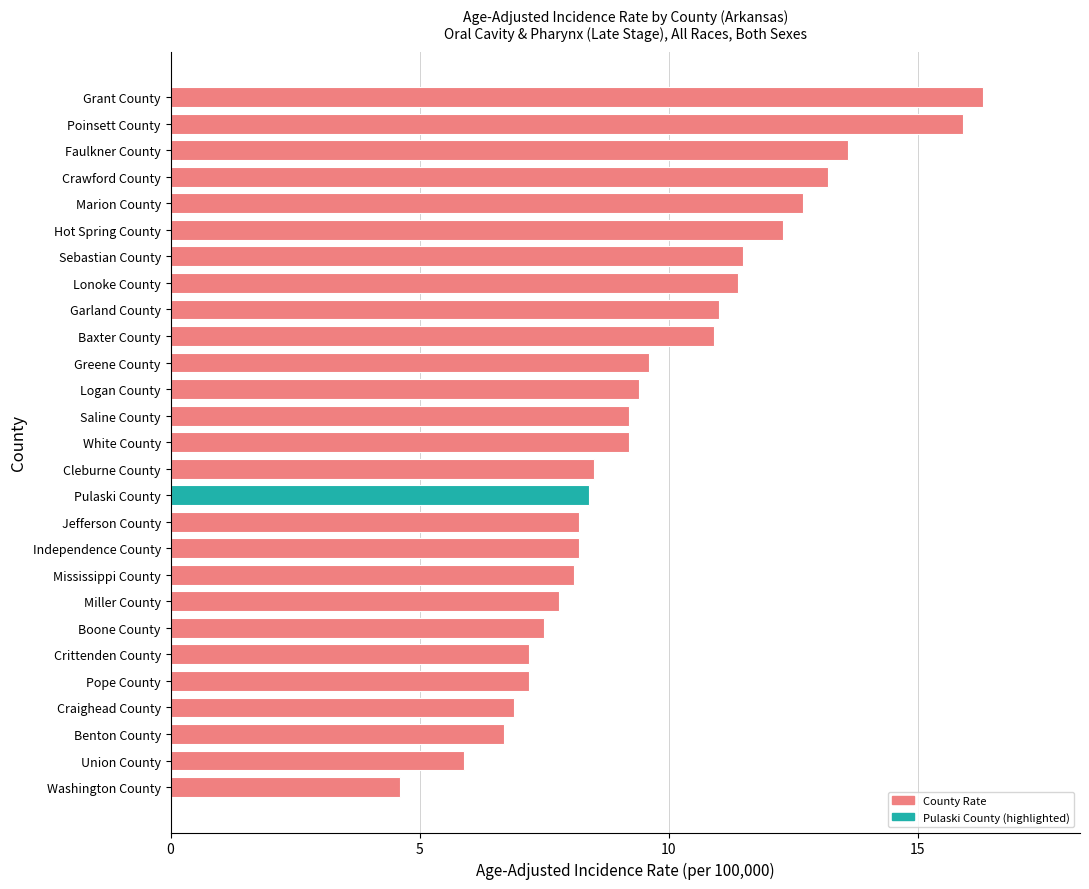

Reading top to bottom, transcribe all the data shown in this chart.

16.3	15.9	13.6	13.2	12.7	12.3	11.5	11.4	11.0	10.9	9.6	9.4	9.2	9.2	8.5	8.4	8.2	8.2	8.1	7.8	7.5	7.2	7.2	6.9	6.7	5.9	4.6